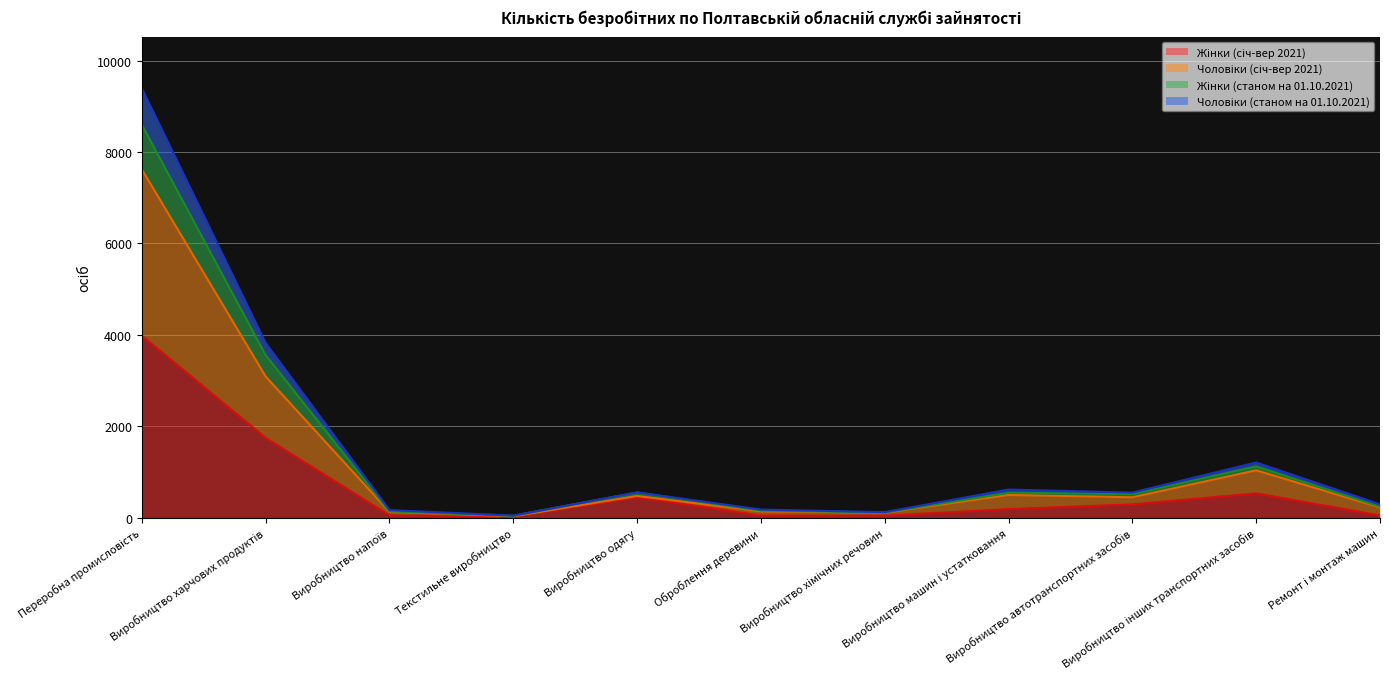

How many values in the Жінки (січ-вер 2021) series exceed 186?

5